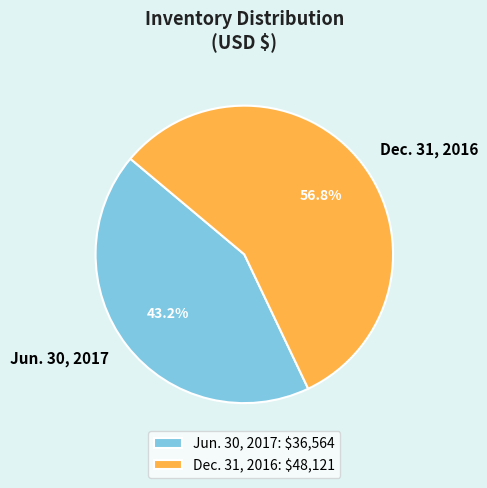

Rank the categories by value from lowest to highest.

Jun. 30, 2017, Dec. 31, 2016